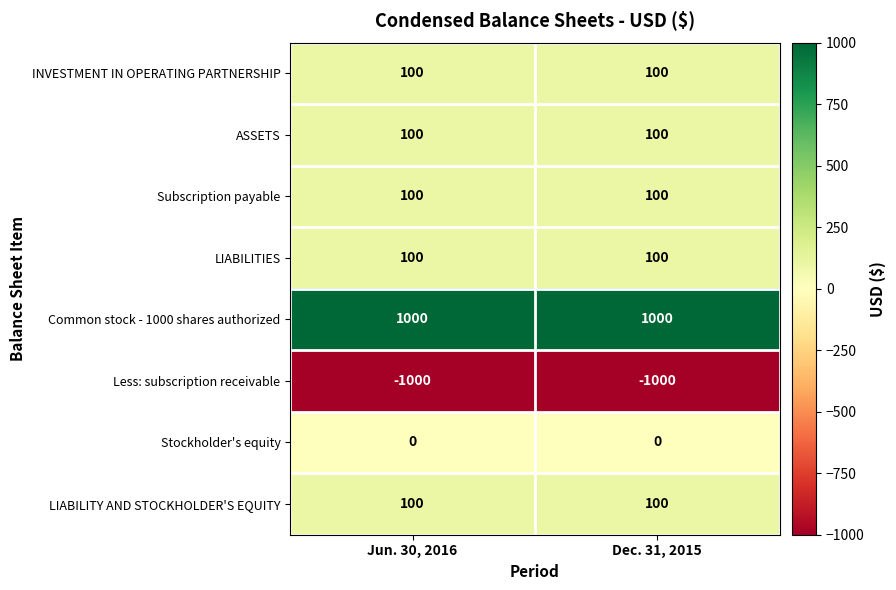

What value does the LIABILITY AND STOCKHOLDER'S EQUITY series have at Jun. 30, 2016?

100